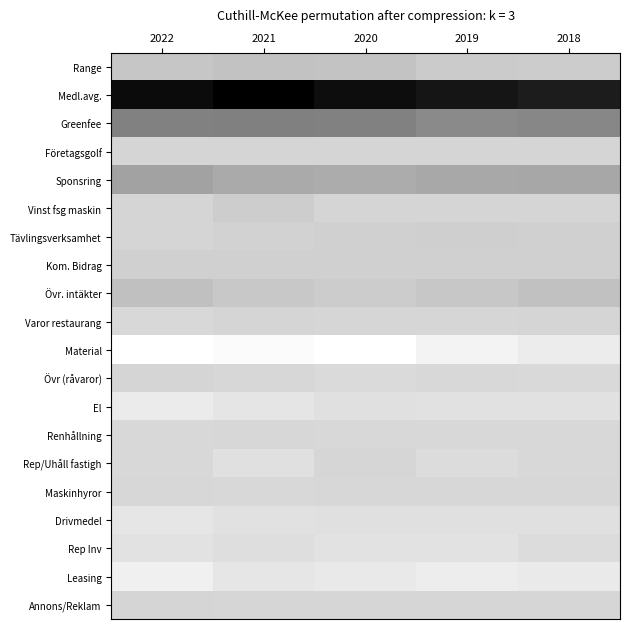

Reading left to right, list all the values displayed in this chart.

Range: 2022=196	2021=247	2020=232	2019=135	2018=124
Medl.avg.: 2022=2639	2021=2795	2020=2621	2019=2515	2018=2425
Greenfee: 2022=1108	2021=1109	2020=1107	2019=990	2018=1020
Företagsgolf: 2022=0	2021=0	2020=0	2019=0	2018=0
Sponsring: 2022=675	2021=564	2020=543	2019=593	2018=608
Vinst fsg maskin: 2022=0	2021=110	2020=0	2019=0	2018=0
Tävlingsverksamhet: 2022=0	2021=43	2020=68	2019=87	2018=69
Kom. Bidrag: 2022=74	2021=71	2020=69	2019=68	2018=72
Övr. intäkter: 2022=273	2021=180	2020=125	2019=182	2018=263
Varor restaurang: 2022=-32	2021=-1	2020=-9	2019=-6	2018=0
Material: 2022=-552	2021=-489	2020=-539	2019=-389	2018=-292
Övr (råvaror): 2022=0	2021=-27	2020=-57	2019=-42	2018=-43
El: 2022=-284	2021=-203	2020=-145	2019=-156	2018=-148
Renhållning: 2022=-42	2021=-28	2020=-31	2019=-42	2018=-33
Rep/Uhåll fastigh: 2022=-39	2021=-137	2020=-15	2019=-83	2018=-37
Maskinhyror: 2022=-19	2021=-31	2020=-26	2019=-20	2018=-23
Drivmedel: 2022=-219	2021=-151	2020=-139	2019=-144	2018=-140
Rep Inv: 2022=-171	2021=-108	2020=-169	2019=-169	2018=-90
Leasing: 2022=-344	2021=-220	2020=-264	2019=-316	2018=-277
Annons/Reklam: 2022=-2	2021=-14	2020=-15	2019=-3	2018=-14